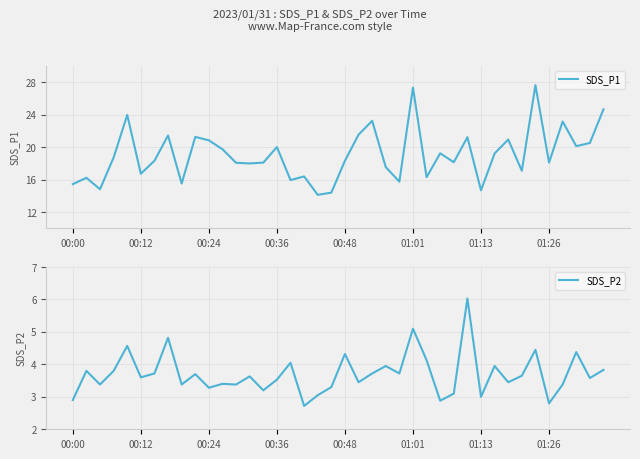

True or false: SDS_P2 has a value of 4.5 at 01:26.

False